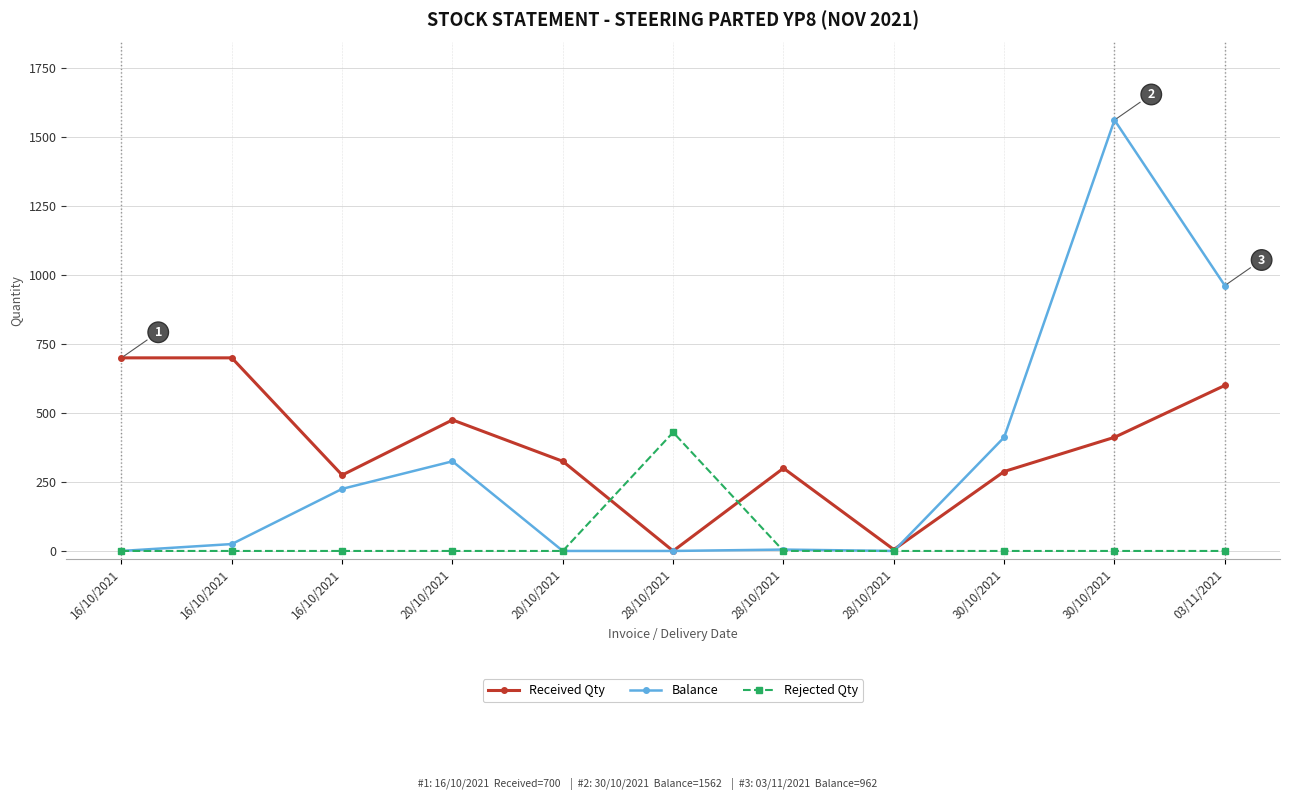

How many lines are shown in the chart?

3